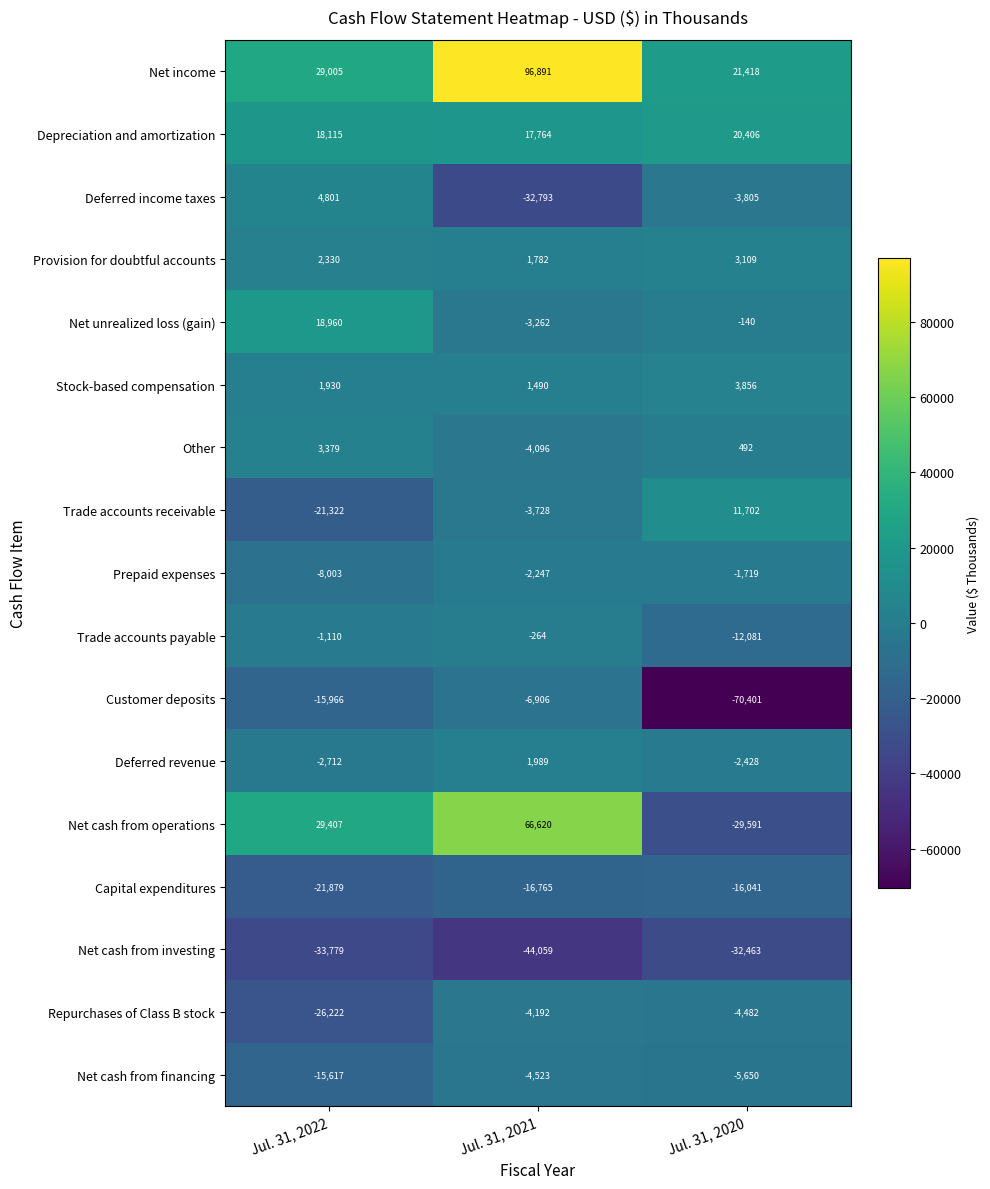

What is the difference between the Net cash from operations values at Jul. 31, 2022 and Jul. 31, 2021?

37213